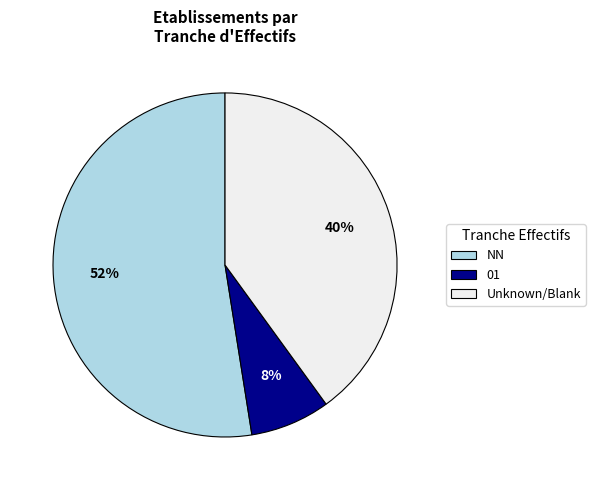

How many slices are in this pie chart?

3